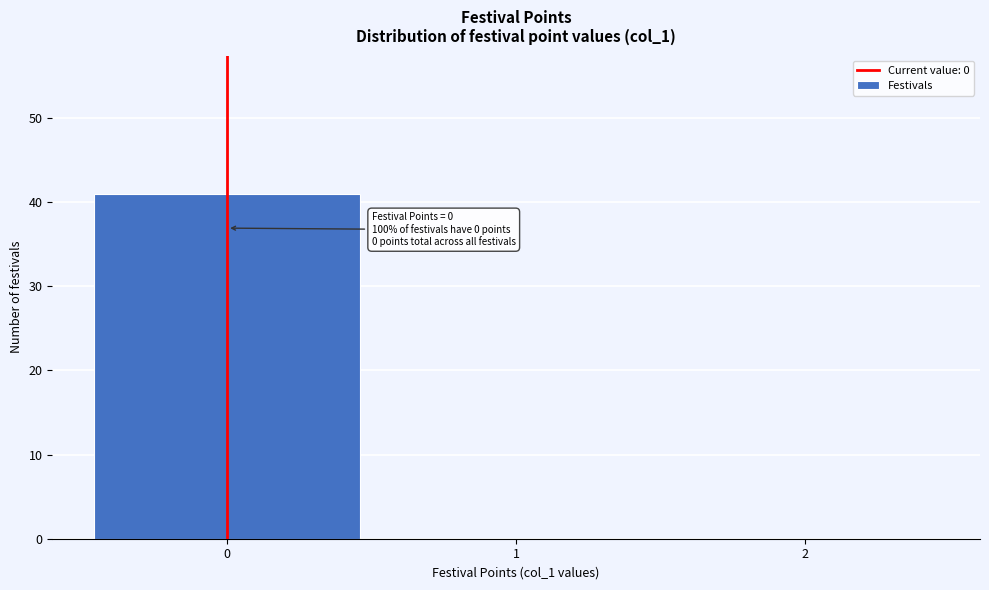

Reading left to right, extract all data points from this chart.

0=41	1=0	2=0